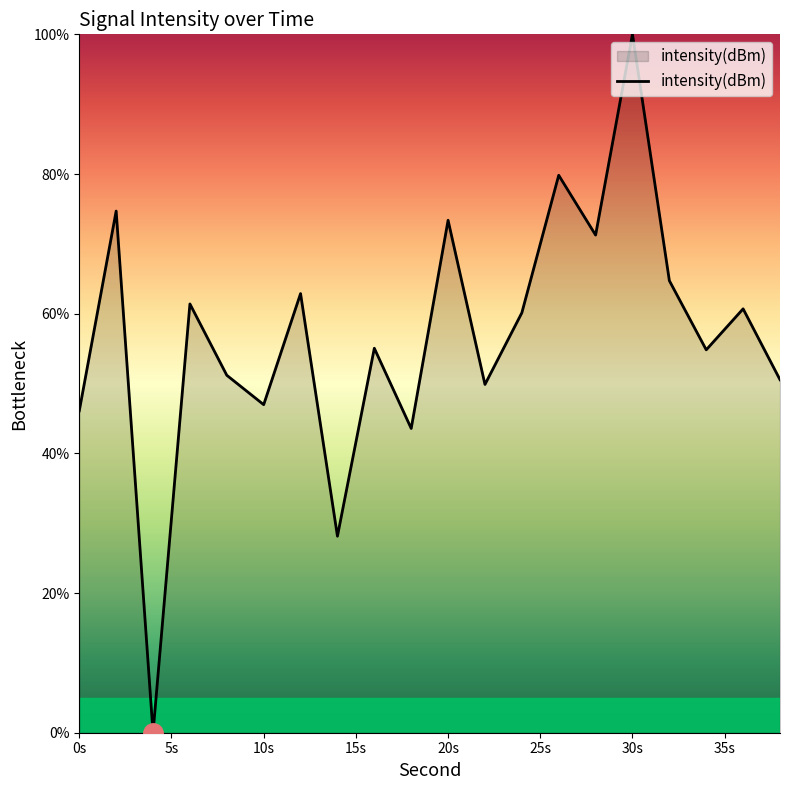

What is the greatest value displayed?

100.0